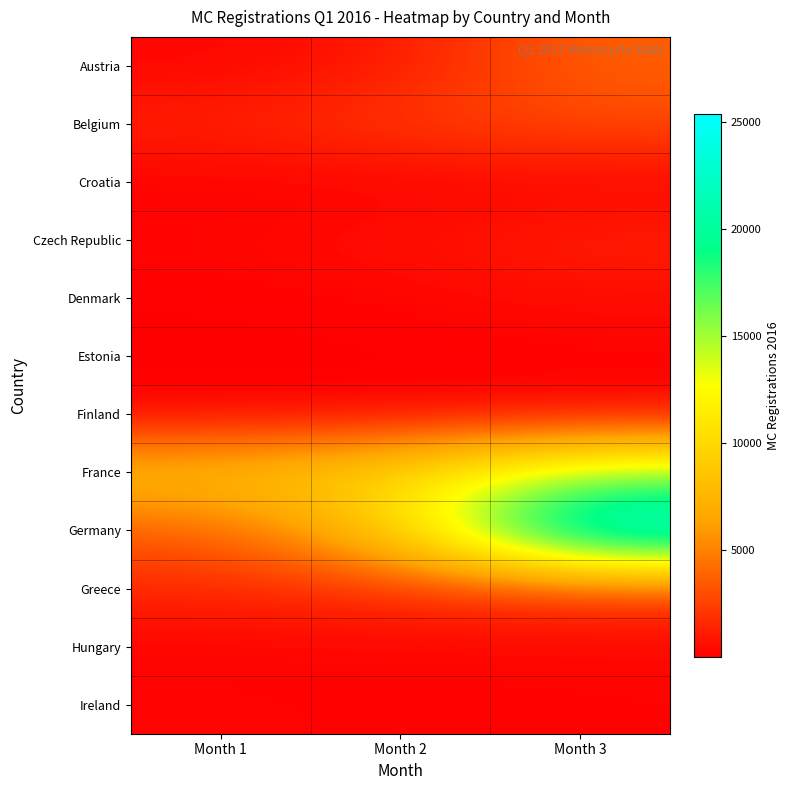

Which has a higher value, Month 1 or Month 2?

Month 2